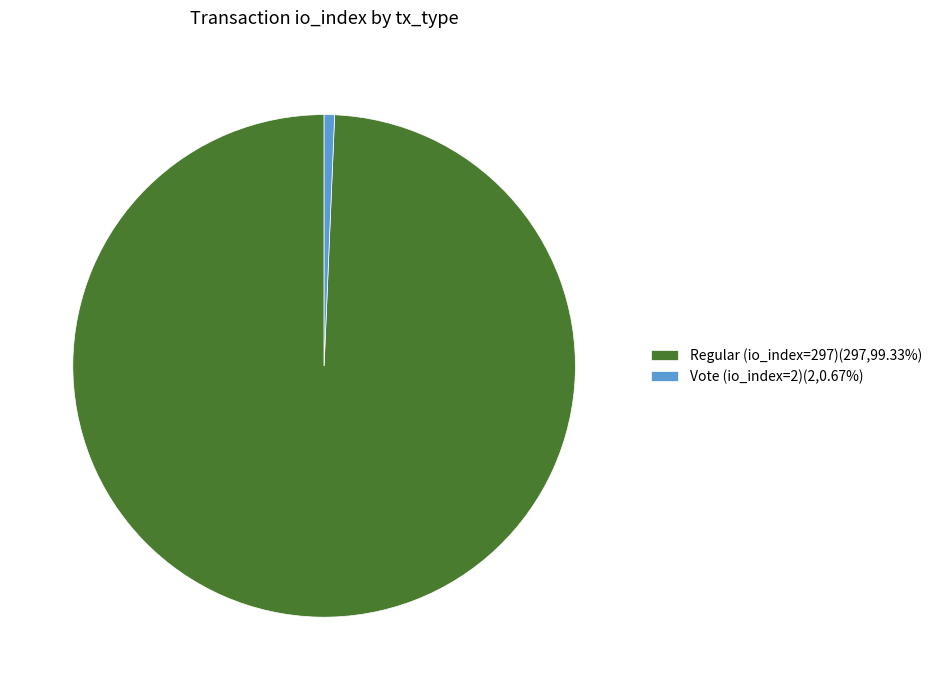

True or false: Regular (io_index=297) accounts for 87% of the total.

False